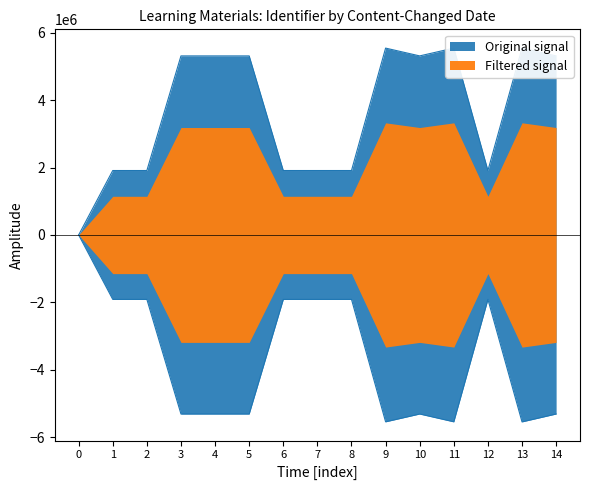

What are all the series names shown in the legend?

Original signal, Filtered signal